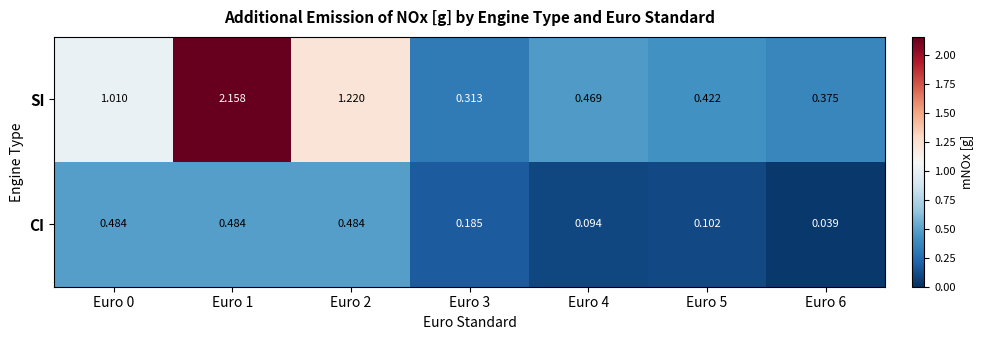

Between Euro 3 and Euro 6, which series saw the biggest shift?

CI